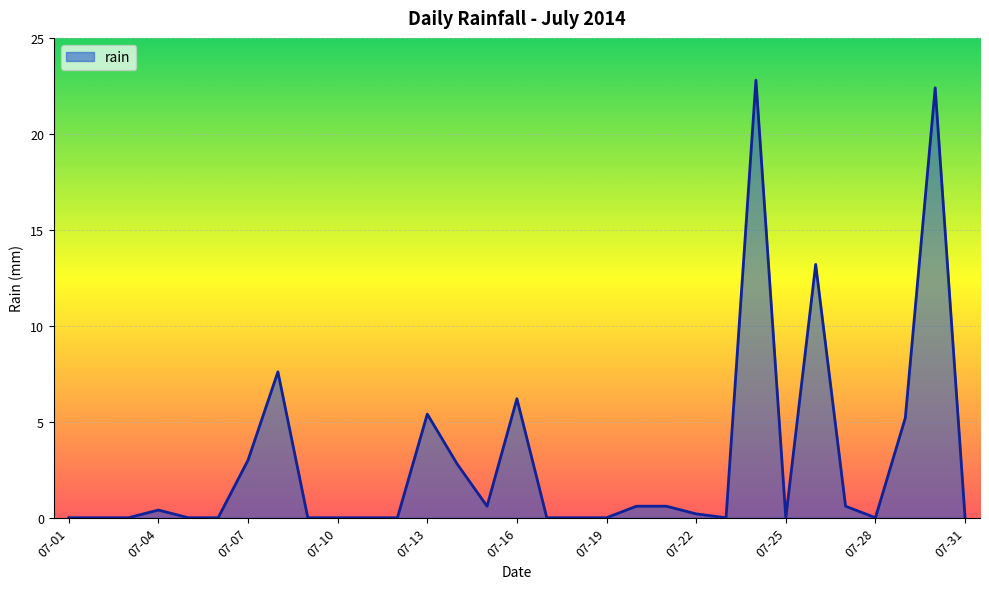

What is the greatest value displayed?

22.8